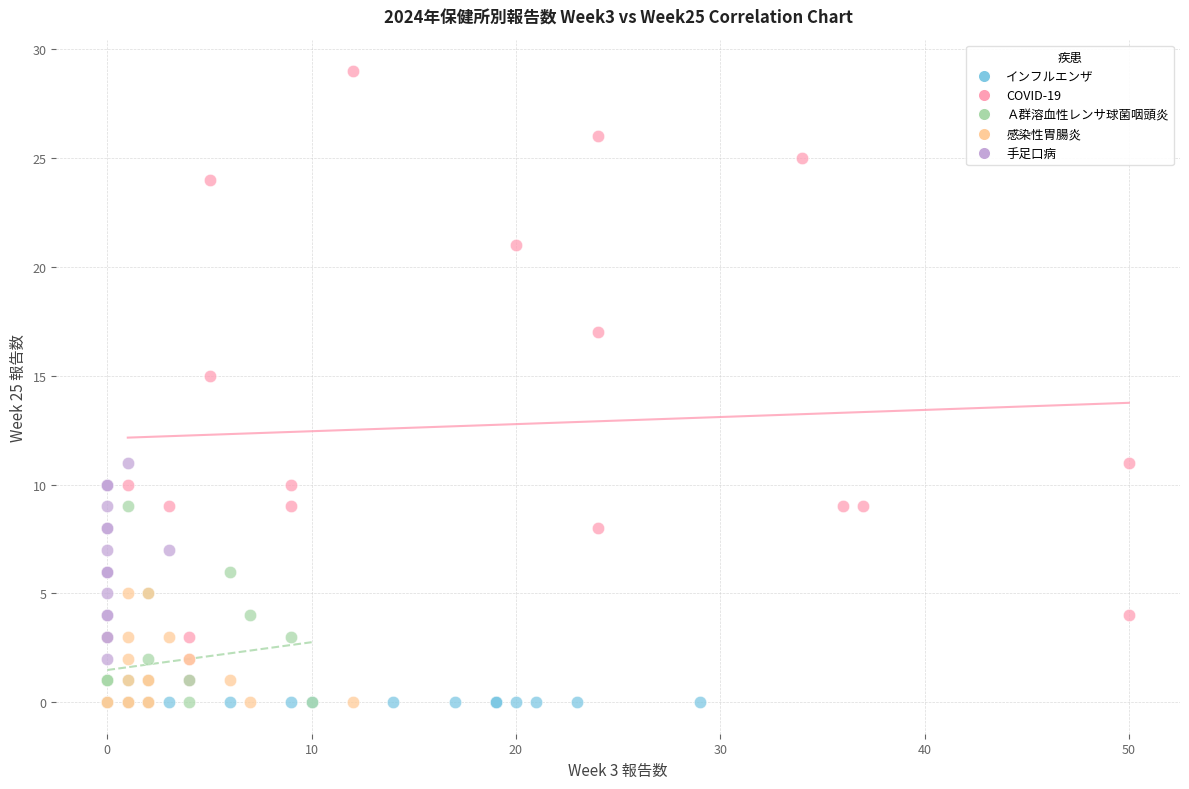

Which series contains the highest Y value?

COVID-19